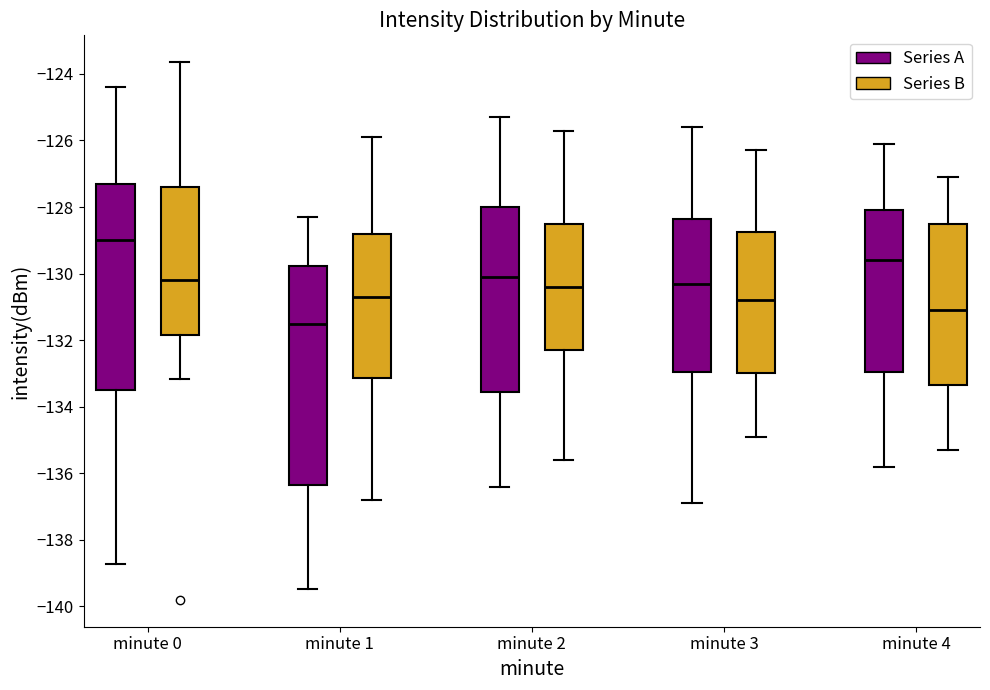

Reading left to right, read every box against the y-axis: the position of its median line, the range the box covers, and the ends of its whiskers. The values are not printed on the chart, so give them approximately, as read against the axis.

minute 0 (Series A): median -129.0, box -133.4 to -127.4, whiskers -138.8 to -124.4
minute 0 (Series B): median -130.2, box -131.8 to -127.4, whiskers -133.2 to -123.6
minute 1 (Series A): median -131.4, box -136.4 to -129.8, whiskers -139.4 to -128.2
minute 1 (Series B): median -130.6, box -133.2 to -128.8, whiskers -136.8 to -125.8
minute 2 (Series A): median -130.0, box -133.6 to -128.0, whiskers -136.4 to -125.2
minute 2 (Series B): median -130.4, box -132.2 to -128.4, whiskers -135.6 to -125.6
minute 3 (Series A): median -130.2, box -133.0 to -128.4, whiskers -136.8 to -125.6
minute 3 (Series B): median -130.8, box -133.0 to -128.8, whiskers -134.8 to -126.2
minute 4 (Series A): median -129.6, box -133.0 to -128.0, whiskers -135.8 to -126.0
minute 4 (Series B): median -131.0, box -133.4 to -128.4, whiskers -135.2 to -127.0